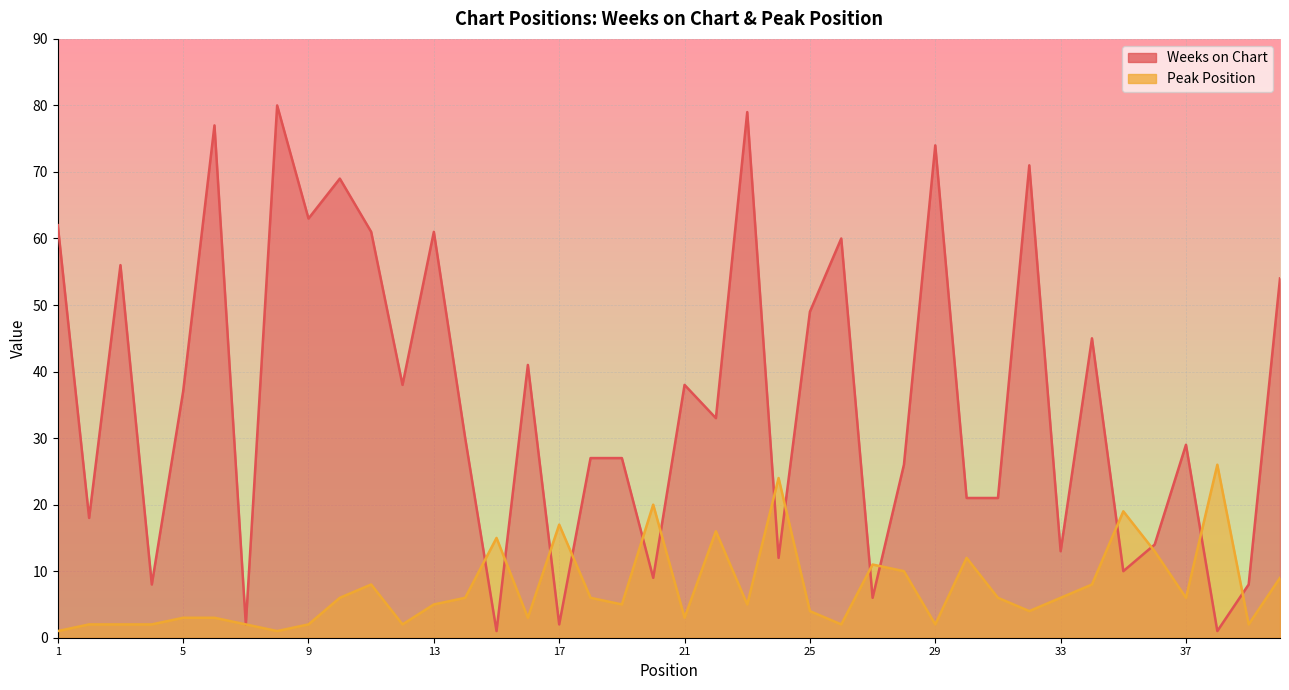

Between which two adjacent categories do Weeks on Chart and Peak Position first intersect?

14 and 15